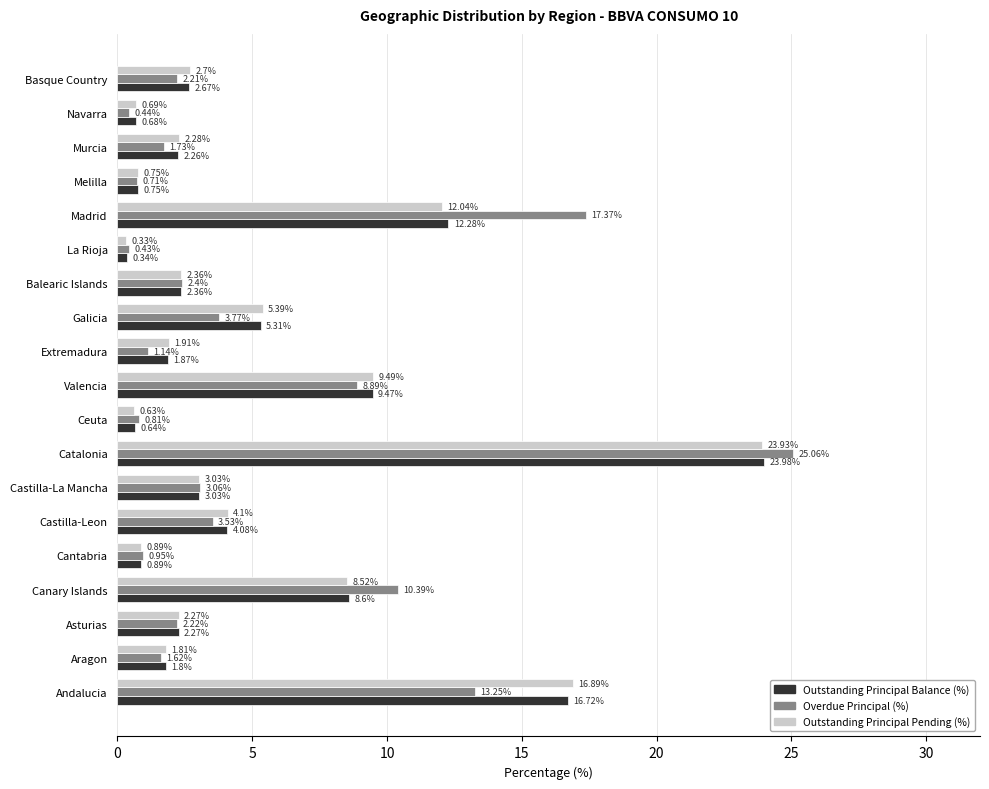

Count the number of categories in the chart.

19